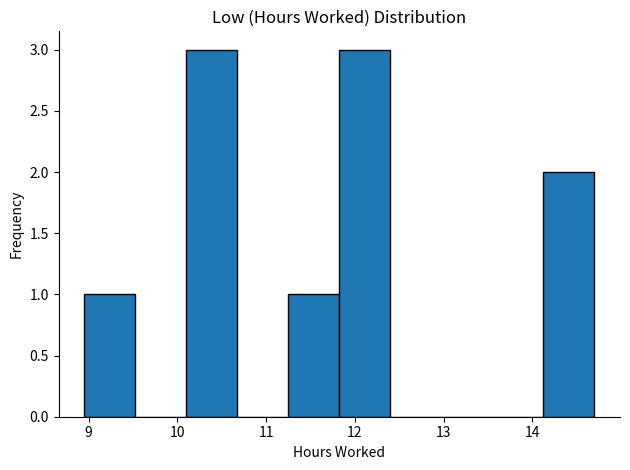

Reading left to right, transcribe this chart: for each bar, give the range it covers on the x-axis and its height. Neither the bar edges nor the heights are printed on the chart, so give them approximately, as read against the axes.

9.0 to 9.5: 1
9.5 to 10.1: 0
10.1 to 10.7: 3
10.7 to 11.3: 0
11.3 to 11.8: 1
11.8 to 12.4: 3
12.4 to 13.0: 0
13.0 to 13.6: 0
13.6 to 14.1: 0
14.1 to 14.7: 2